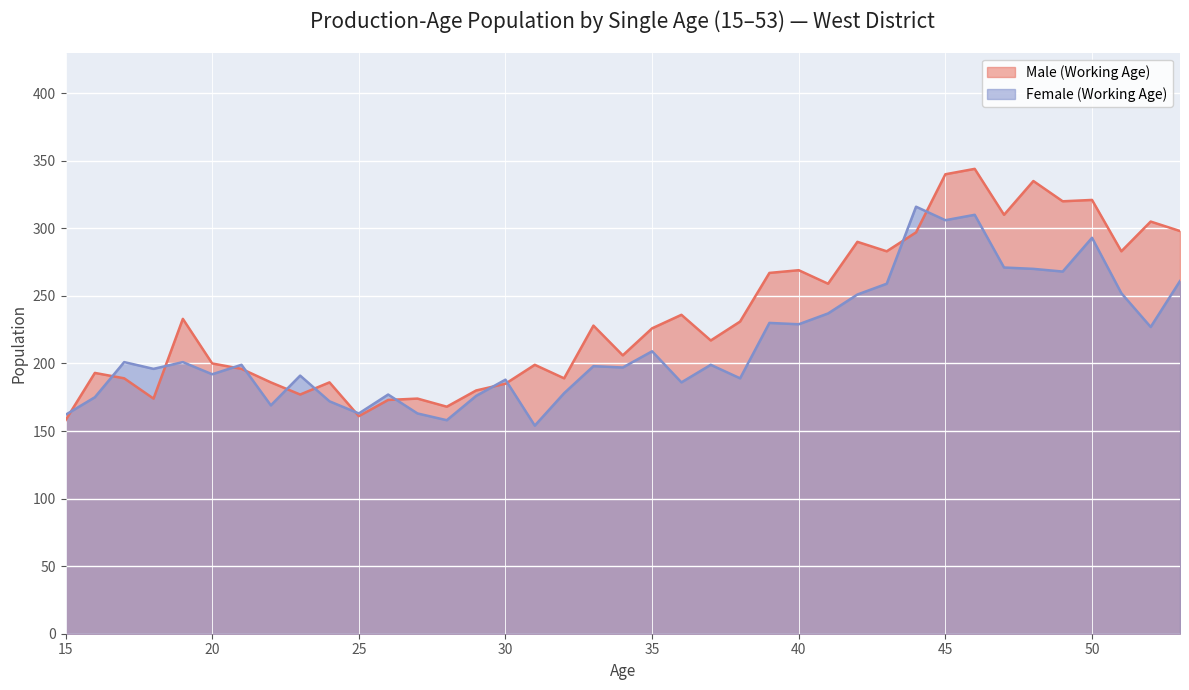

True or false: Female (Working Age) has a value of 361 at 48.

False